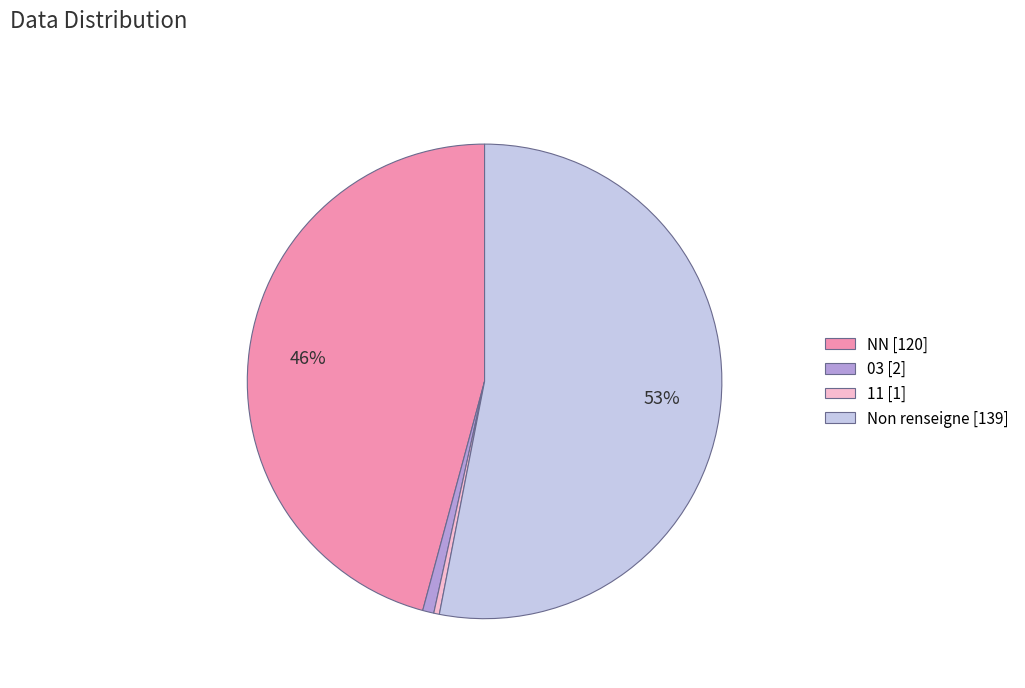

True or false: NN [120] accounts for 41% of the total.

False